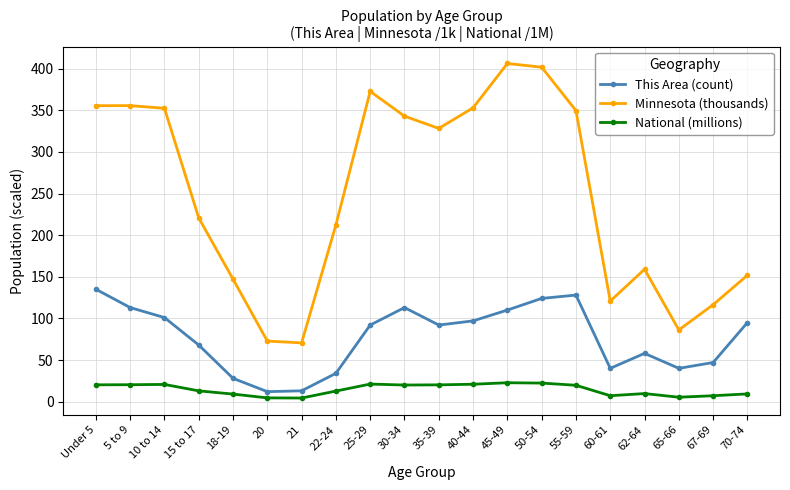

What is the label of the 6th point from the right?

55-59